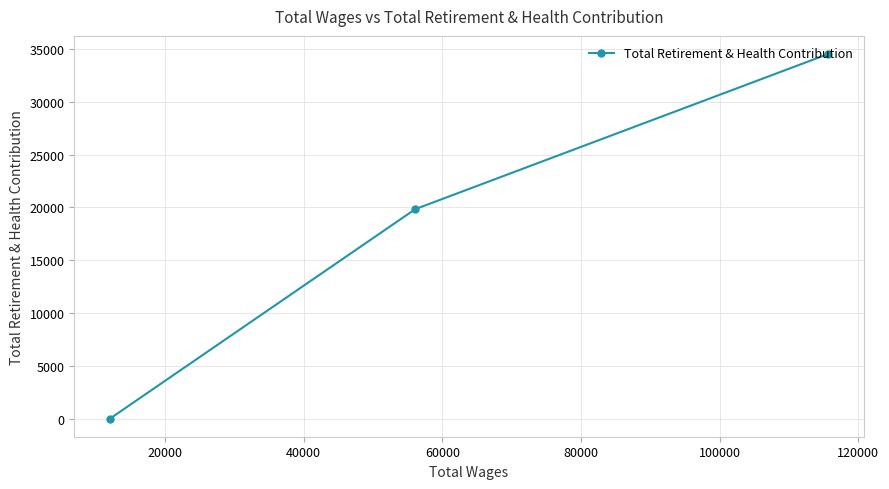

What is the value of the 2nd point from the left?

19836